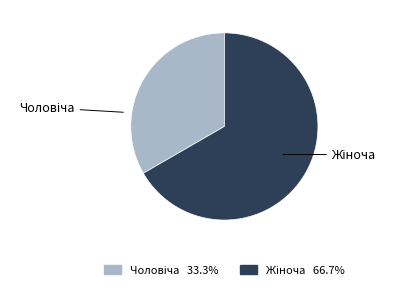

Is there any slice that represents more than half of the pie?

Yes